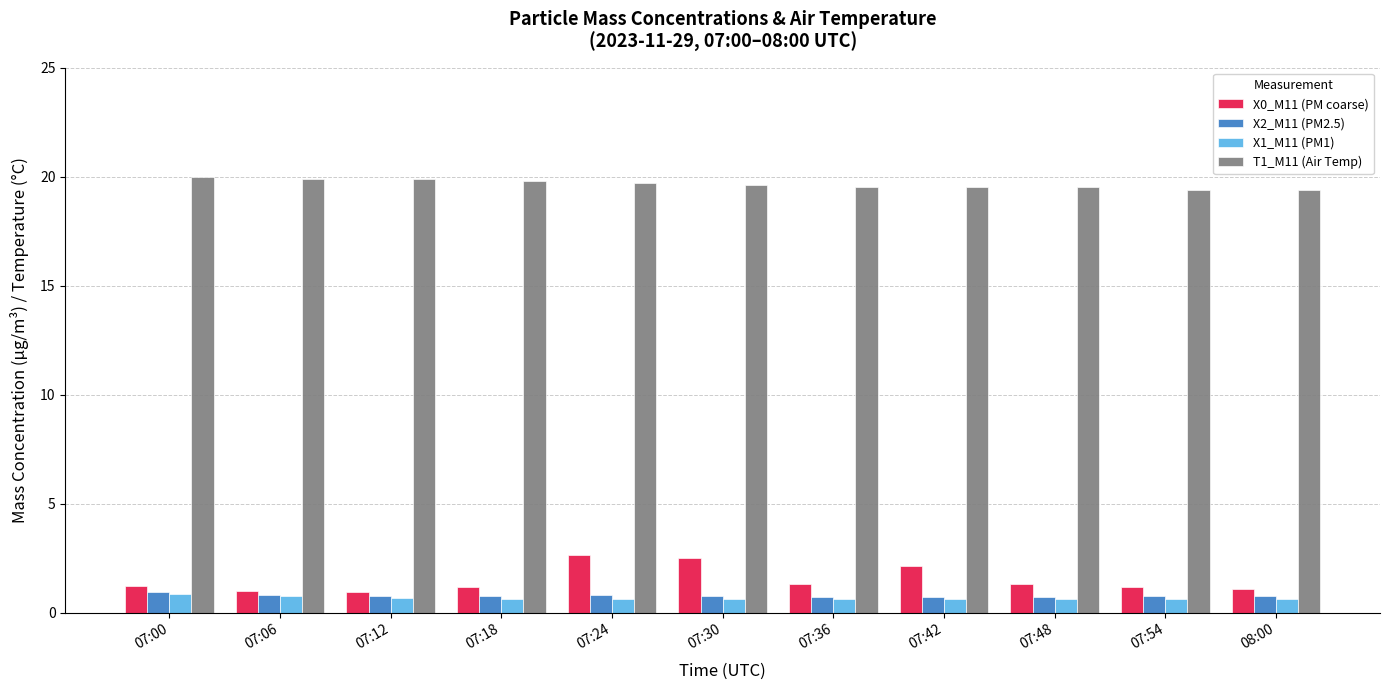

What is the difference between the maximum and minimum values in the X2_M11 (PM2.5) series?

0.2